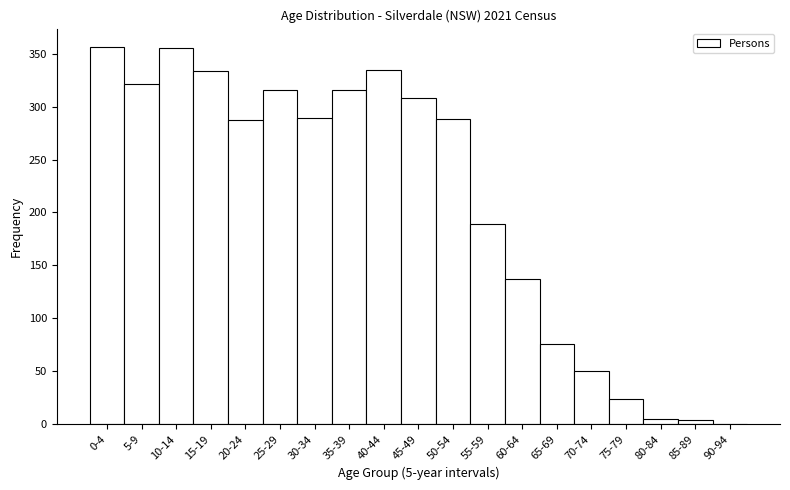

The value at 5-9 is 175. True or false?

False